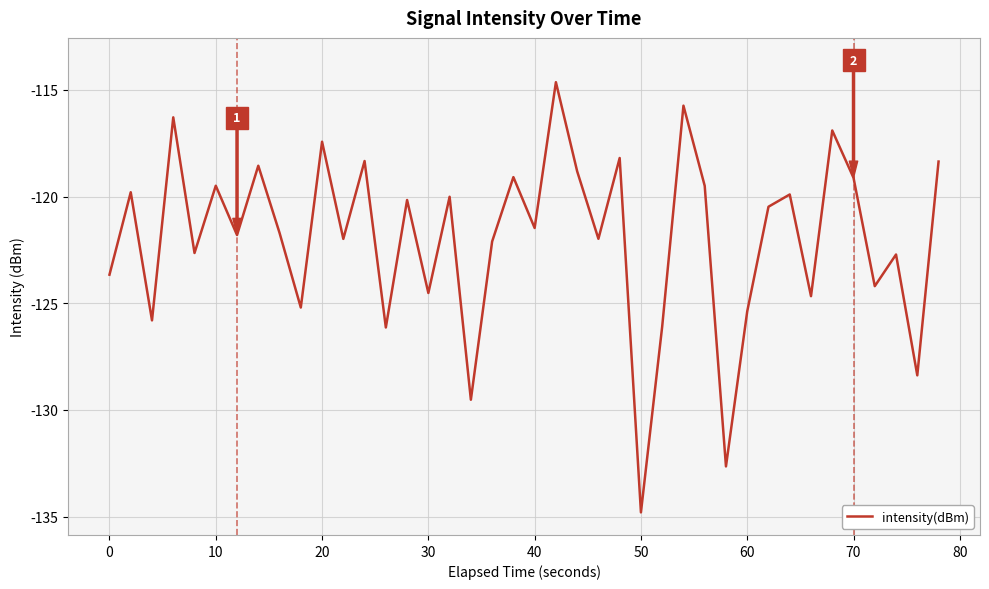

What is the difference between the maximum and minimum values?

20.2